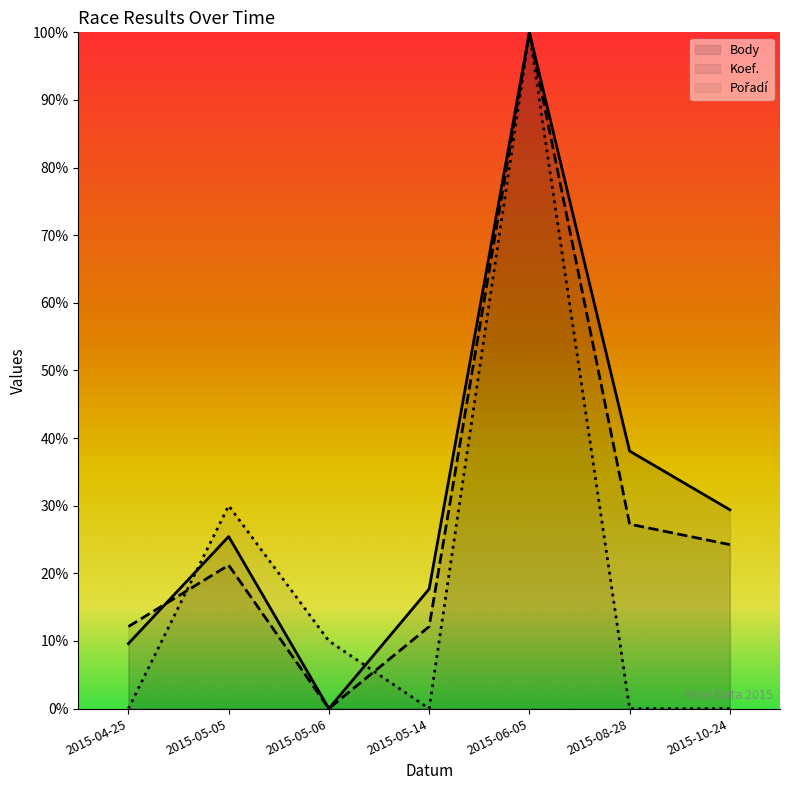

How many times do Pořadí and Koef. cross each other?

2